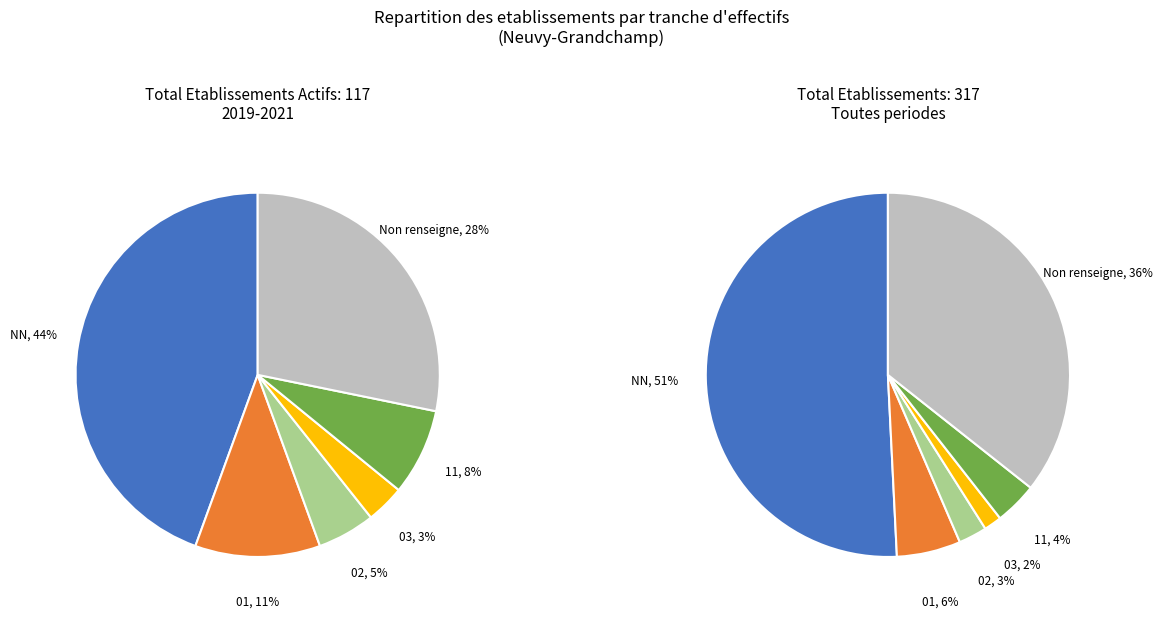

To the nearest percent, what percentage of the pie is ?

36%